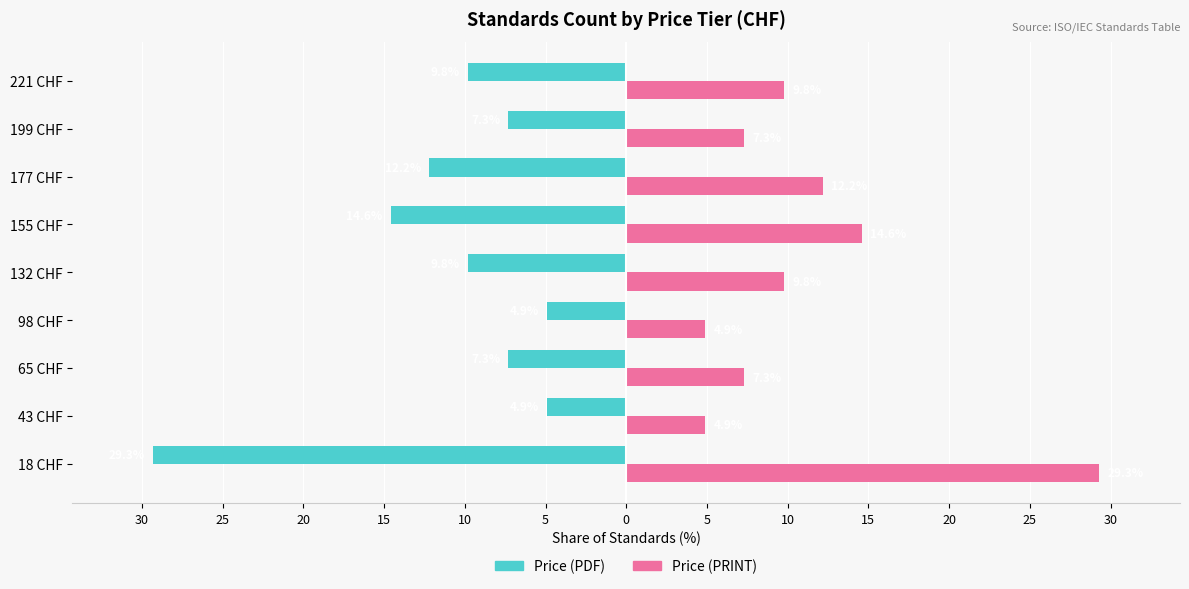

Count the number of categories in the chart.

9